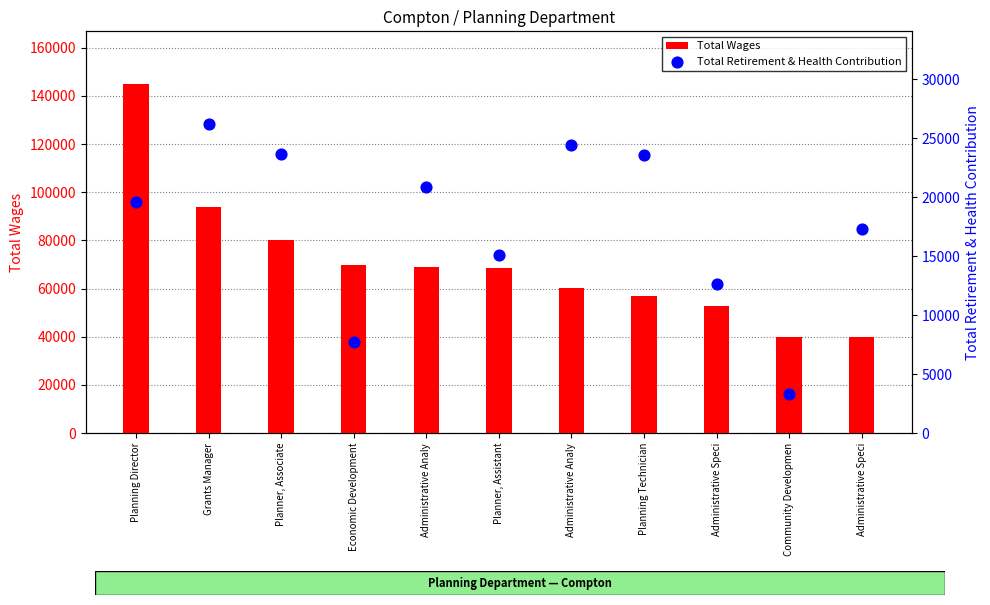

At which category is the sum across all series the highest?

Planning Director